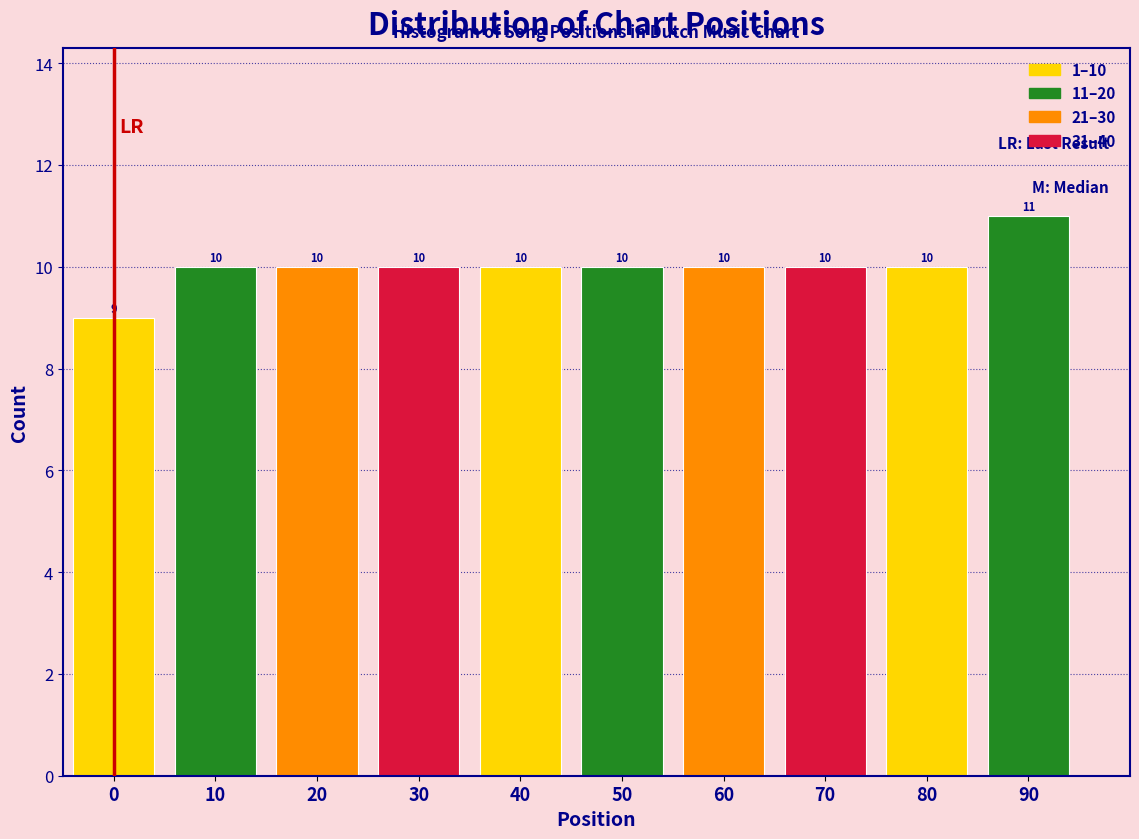

Reading left to right, what are all the values shown in this chart?

0=9	10=10	20=10	30=10	40=10	50=10	60=10	70=10	80=10	90=11